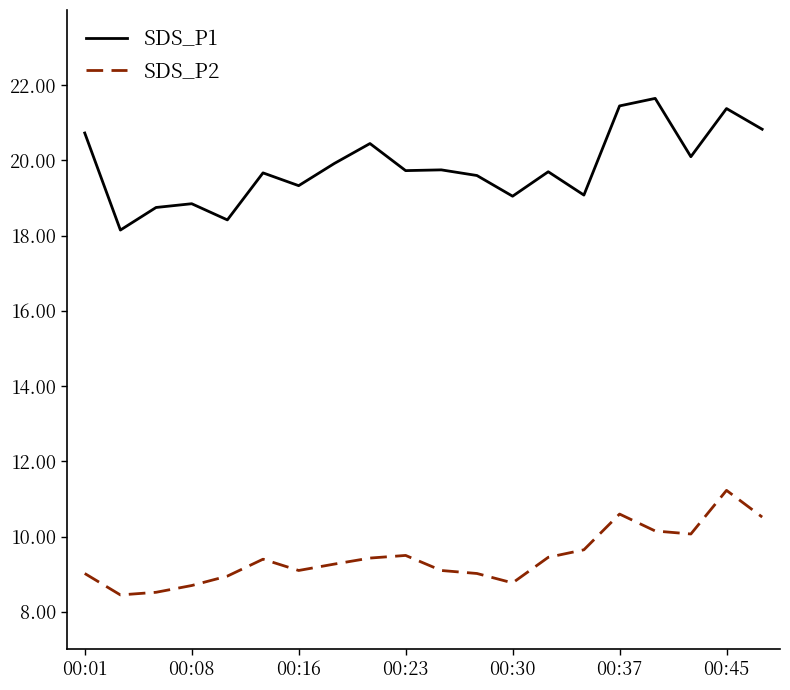

What is the average value of the SDS_P2 series?

9.4